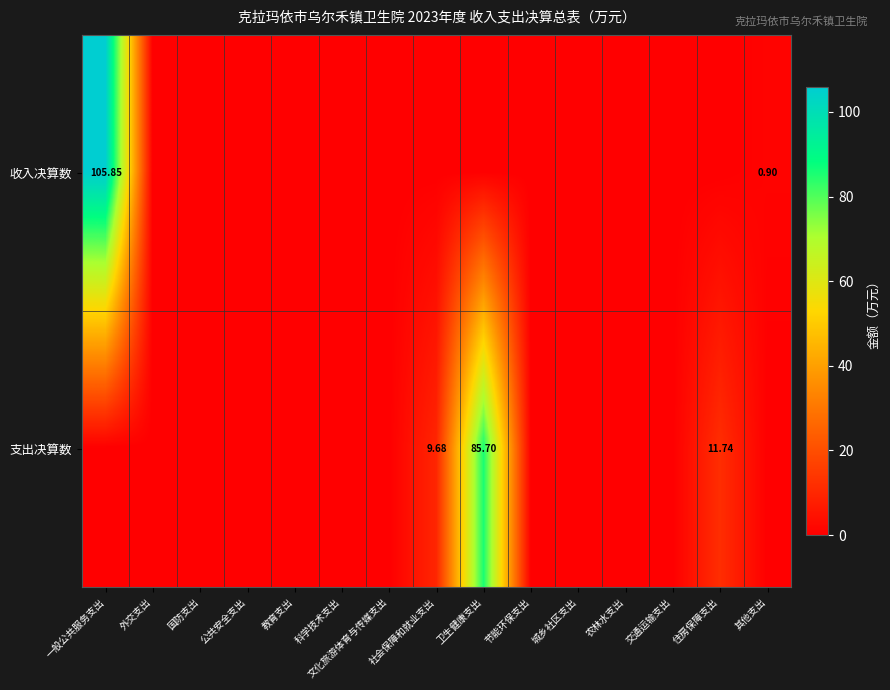

What is the difference between the highest and lowest values at 卫生健康支出?

85.7